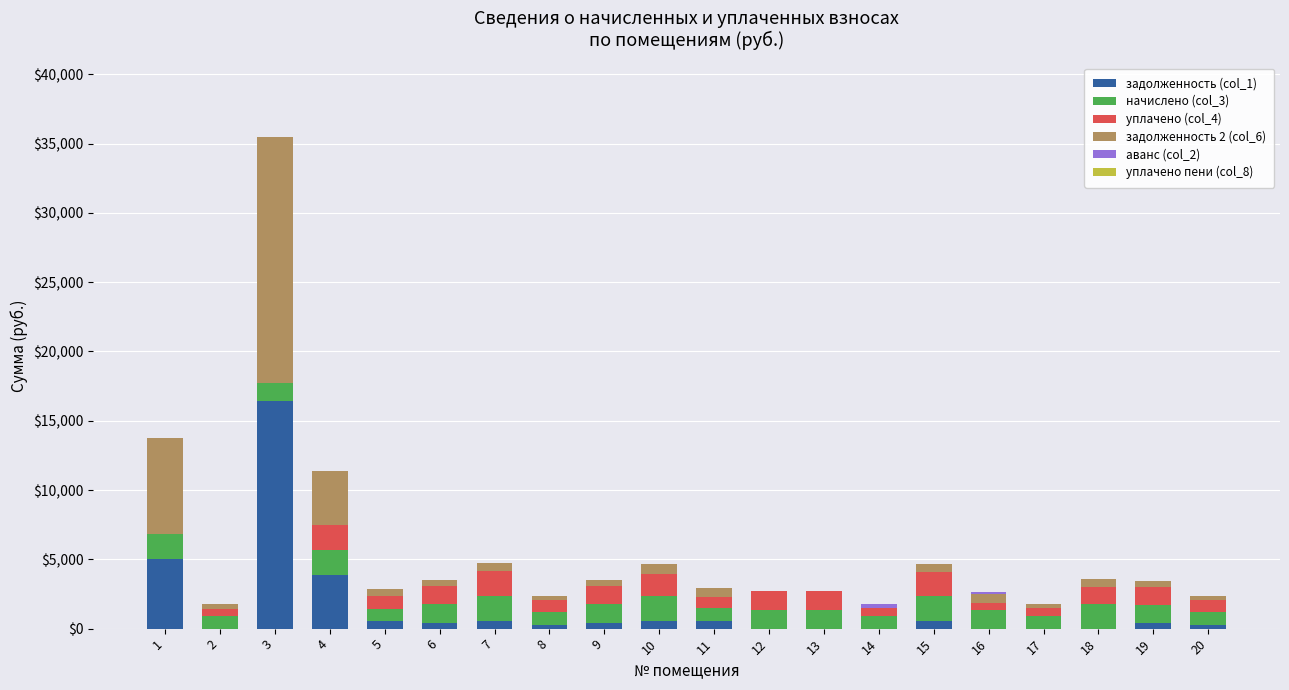

What is the highest value of the задолженность (col_1) series?

16395.0